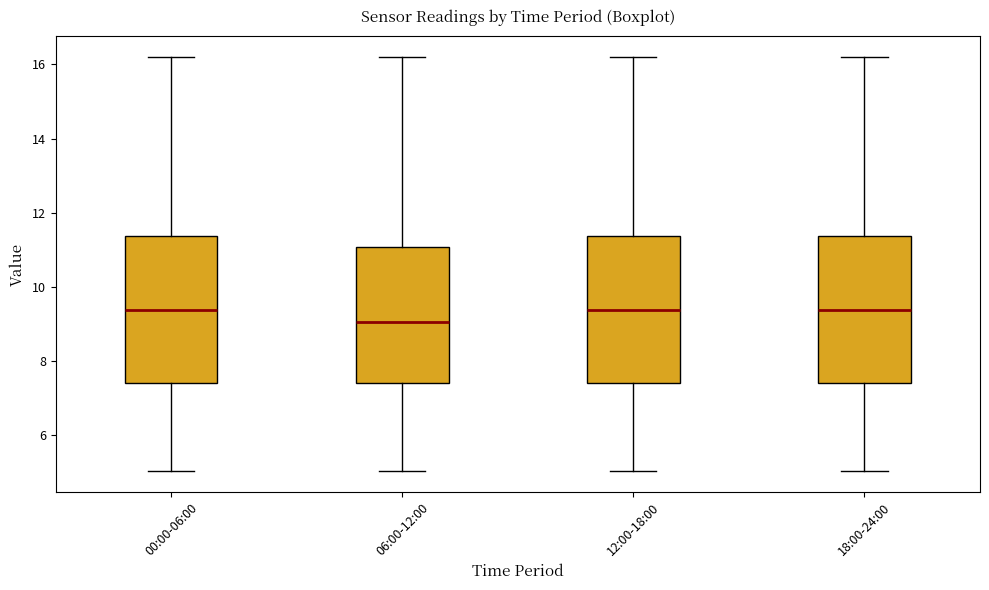

Reading left to right, transcribe this box plot: for each box, give where its median line is, the range the box spans, and where its two whiskers end, as read against the y-axis. The values are not printed on the chart, so give them approximately, as read against the axis.

00:00-06:00: median 9.4, box 7.4 to 11.4, whiskers 5.0 to 16.2
06:00-12:00: median 9.0, box 7.4 to 11.0, whiskers 5.0 to 16.2
12:00-18:00: median 9.4, box 7.4 to 11.4, whiskers 5.0 to 16.2
18:00-24:00: median 9.4, box 7.4 to 11.4, whiskers 5.0 to 16.2